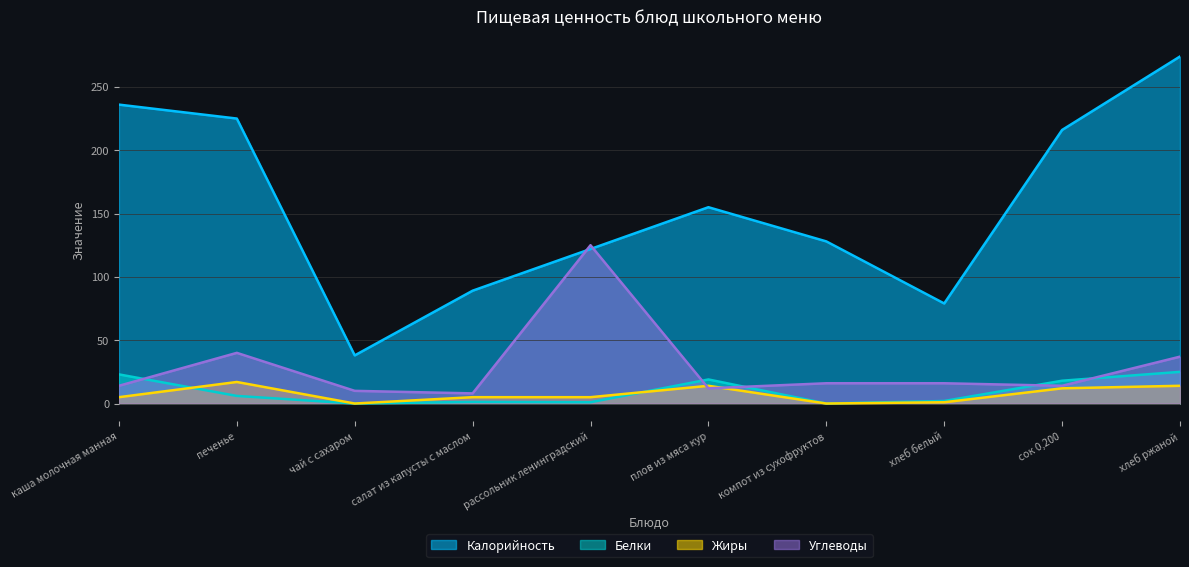

How many intersections are there between Жиры and Углеводы?

2